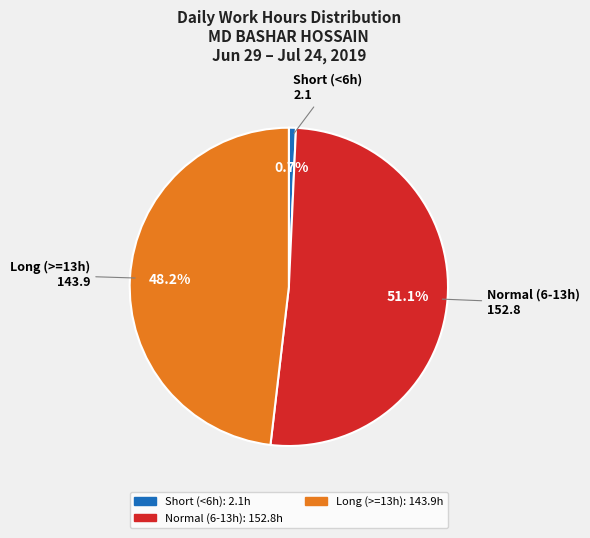

Does any single category account for the majority?

Yes